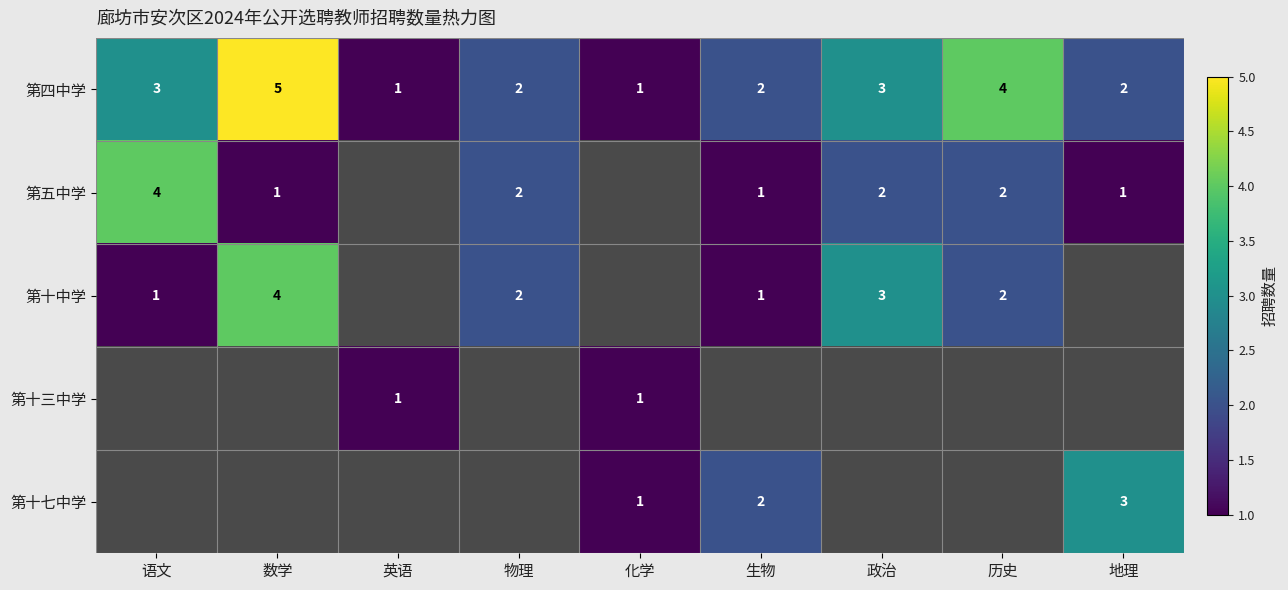

Between 生物 and 历史, which is larger?

历史